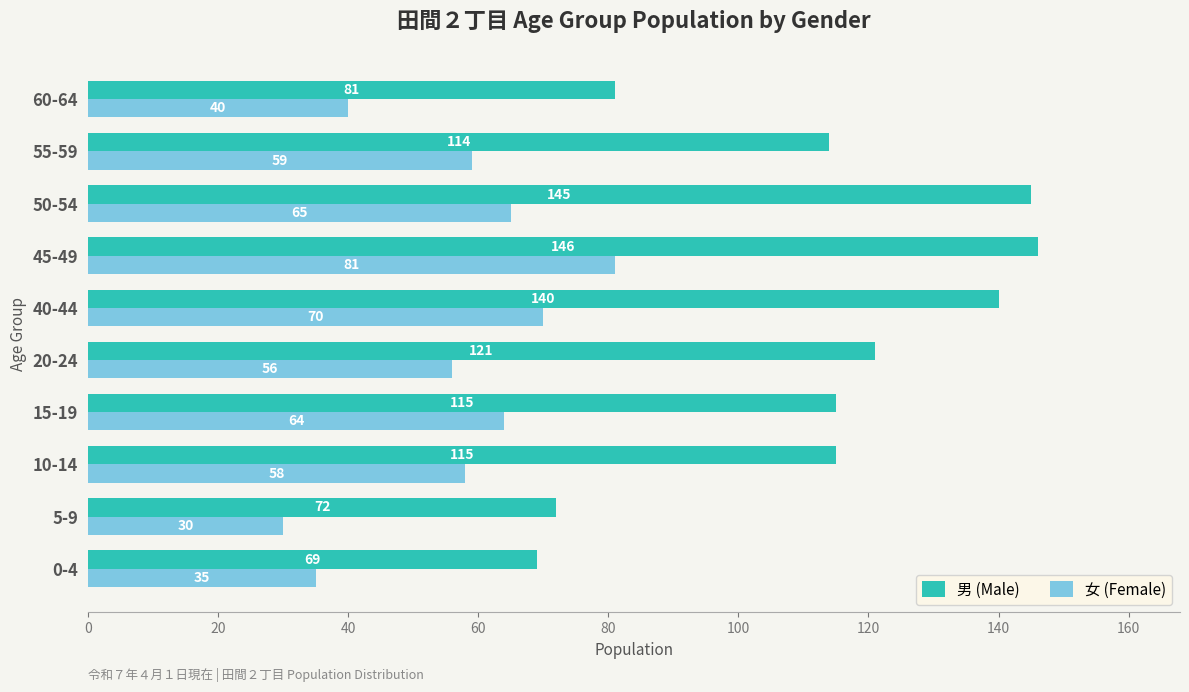

What is the highest value of the 男 (Male) series?

146